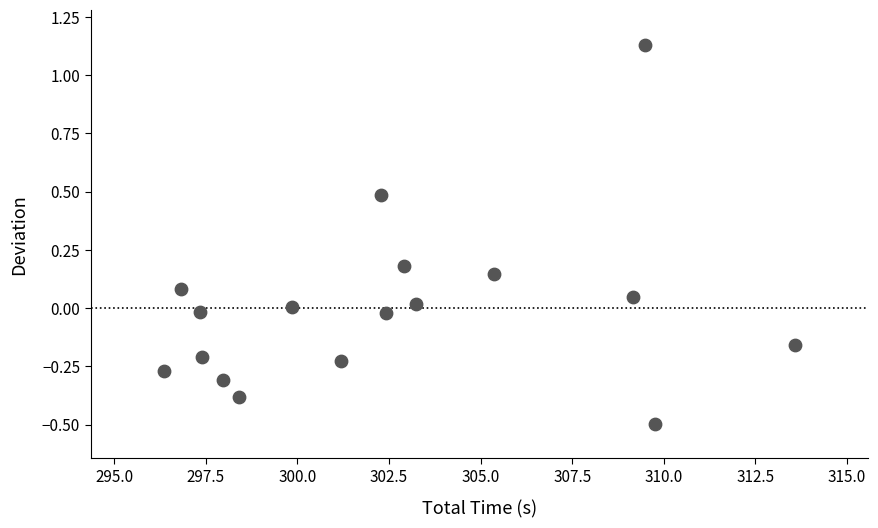

What is the range of X values (max minus min)?

17.2